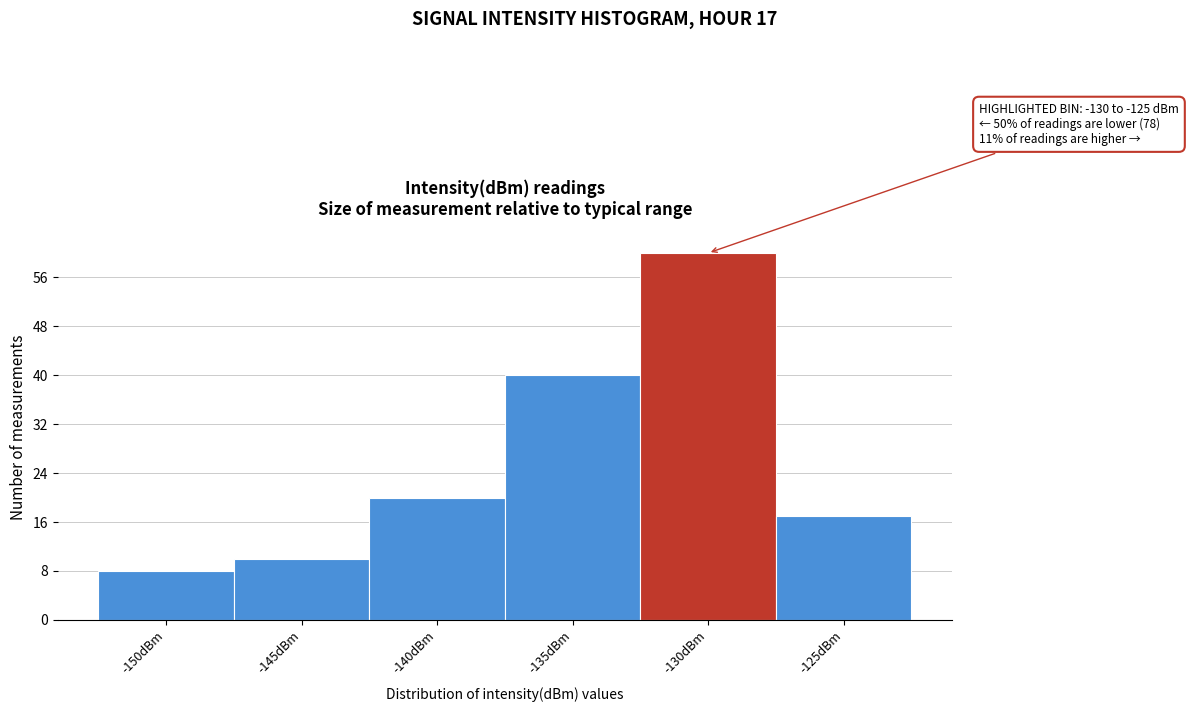

Reading left to right, extract all data points from this chart.

-150dBm=8	-145dBm=10	-140dBm=20	-135dBm=40	-130dBm=60	-125dBm=17